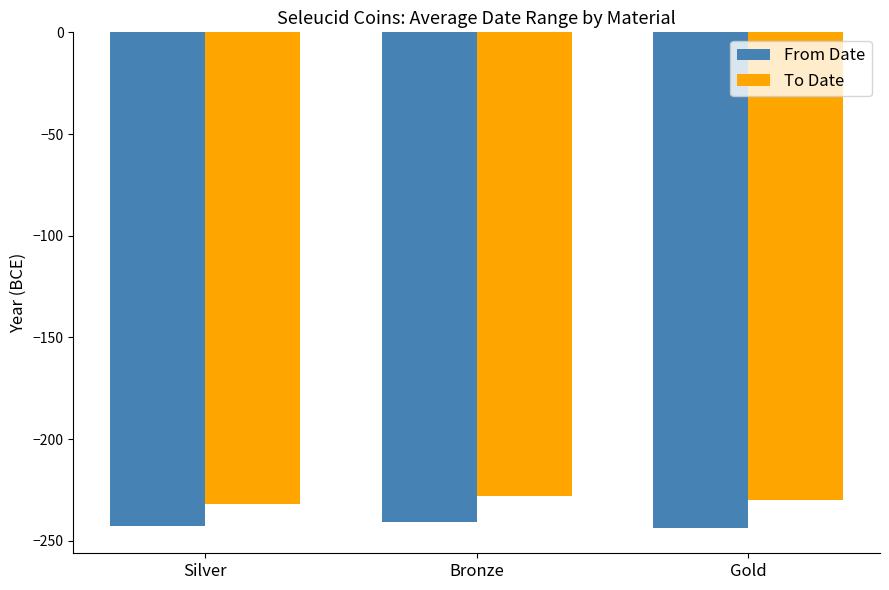

What are all the series names shown in the legend?

From Date, To Date